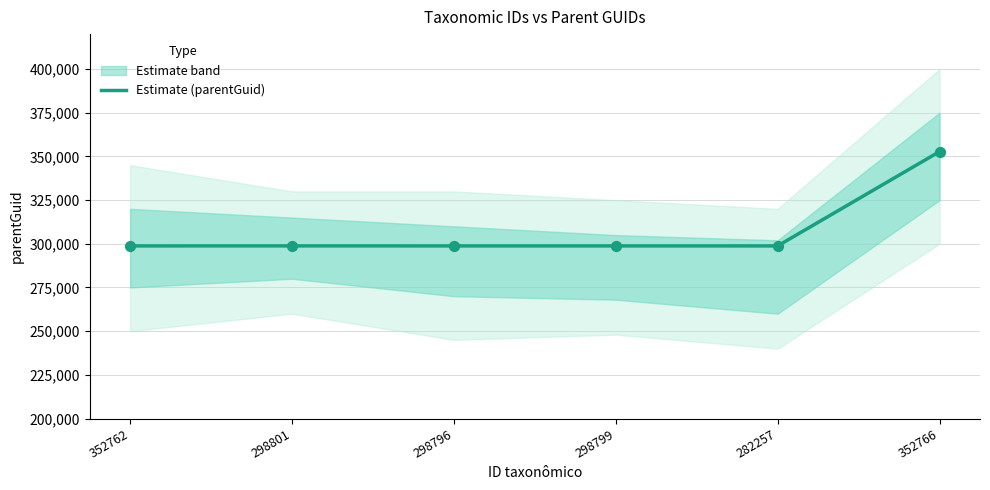

Between 298796 and 352766, which is larger?

352766